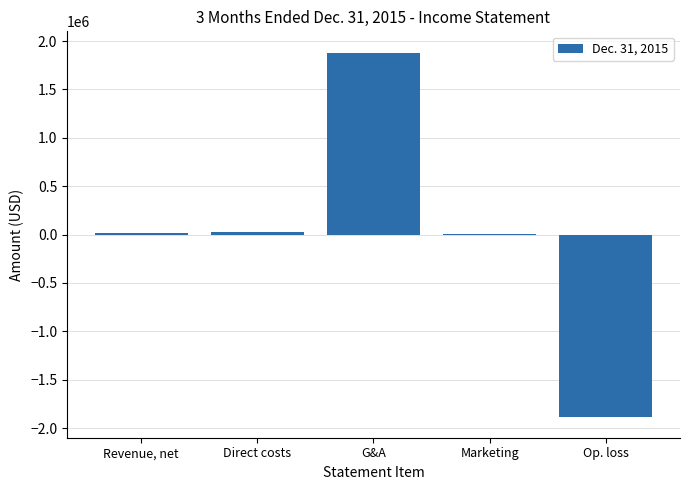

Are the bars horizontal?

No